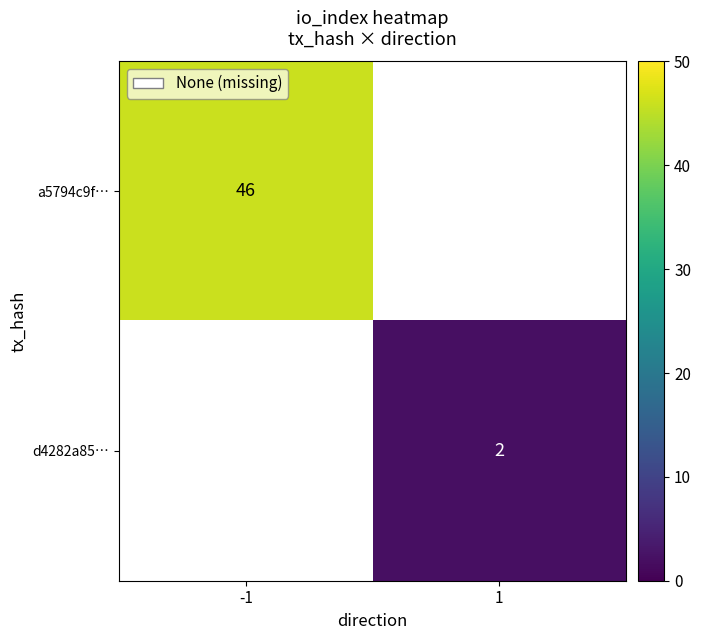

At how many categories does at least one series exceed 31?

1